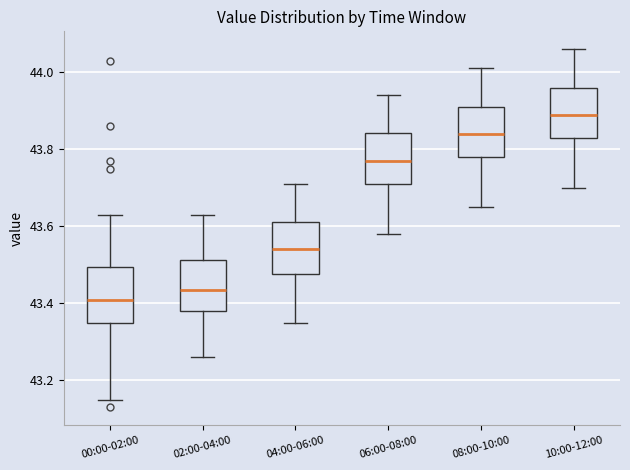

Reading left to right, read every box against the y-axis: the position of its median line, the range the box covers, and the ends of its whiskers. The values are not printed on the chart, so give them approximately, as read against the axis.

00:00-02:00: median 43.42, box 43.36 to 43.50, whiskers 43.16 to 43.64
02:00-04:00: median 43.44, box 43.38 to 43.52, whiskers 43.26 to 43.64
04:00-06:00: median 43.54, box 43.48 to 43.62, whiskers 43.36 to 43.72
06:00-08:00: median 43.78, box 43.72 to 43.84, whiskers 43.58 to 43.94
08:00-10:00: median 43.84, box 43.78 to 43.92, whiskers 43.66 to 44.02
10:00-12:00: median 43.90, box 43.84 to 43.96, whiskers 43.70 to 44.06